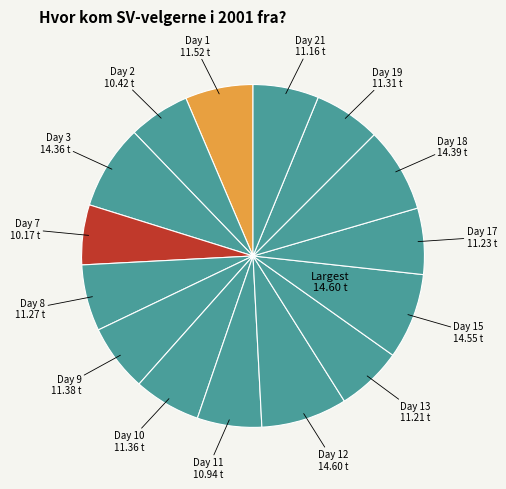

What is the largest slice in the pie chart?

Day 12